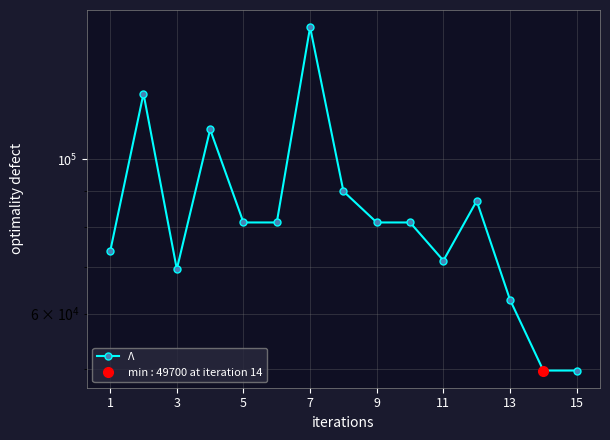

How many values are below 81100?

6